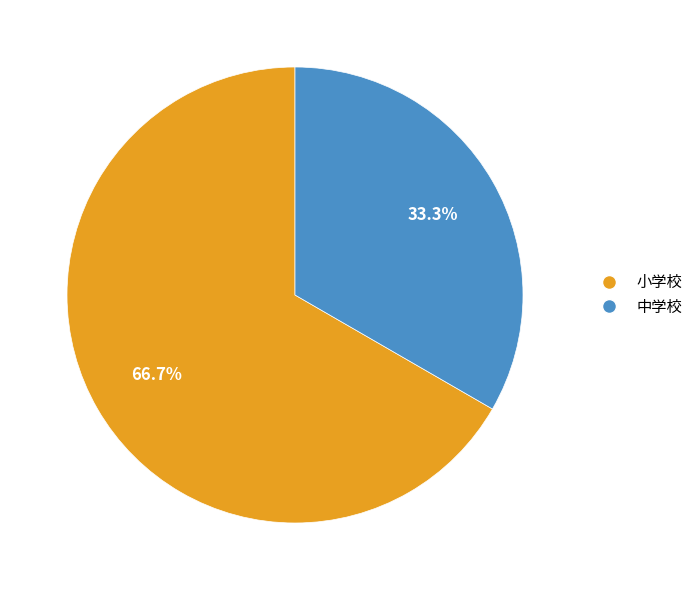

Which has a higher value, 中学校 or 小学校?

小学校